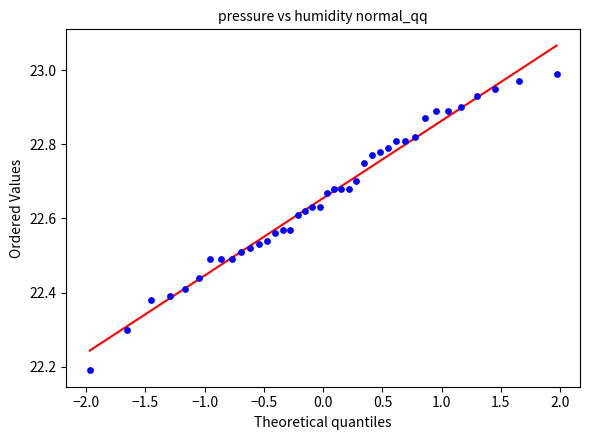

What is the range of X values (max minus min)?

3.9